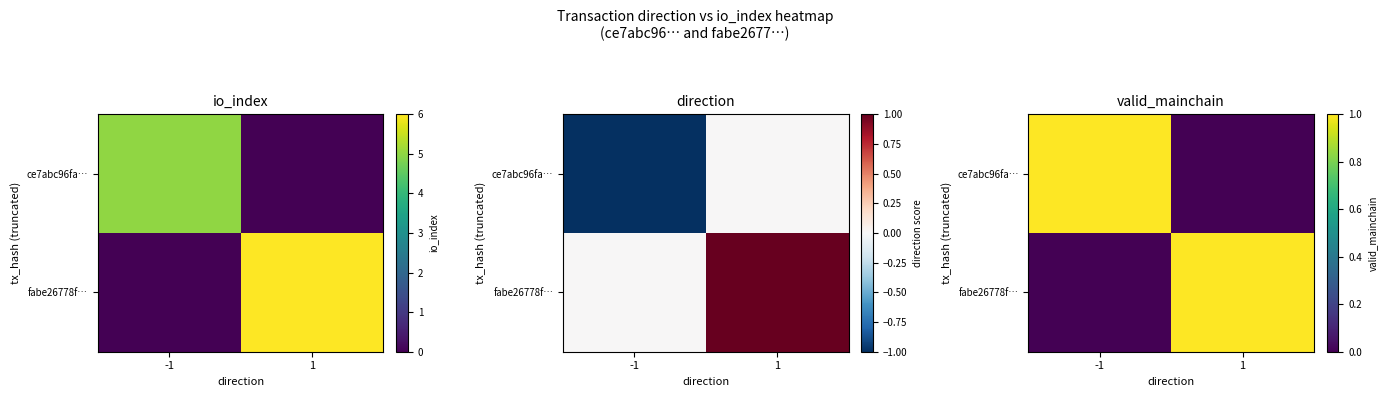

Is it true that fabe26778f… equals 0 at -1?

True